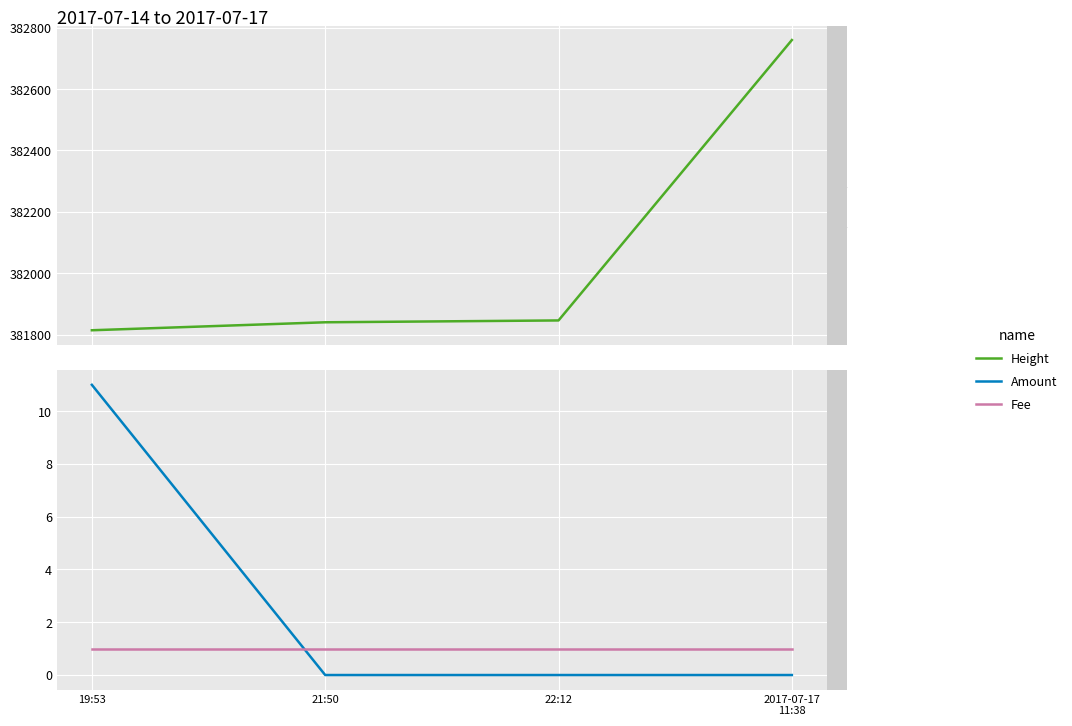

Between 19:53 and 21:50, which series saw the biggest shift?

Height